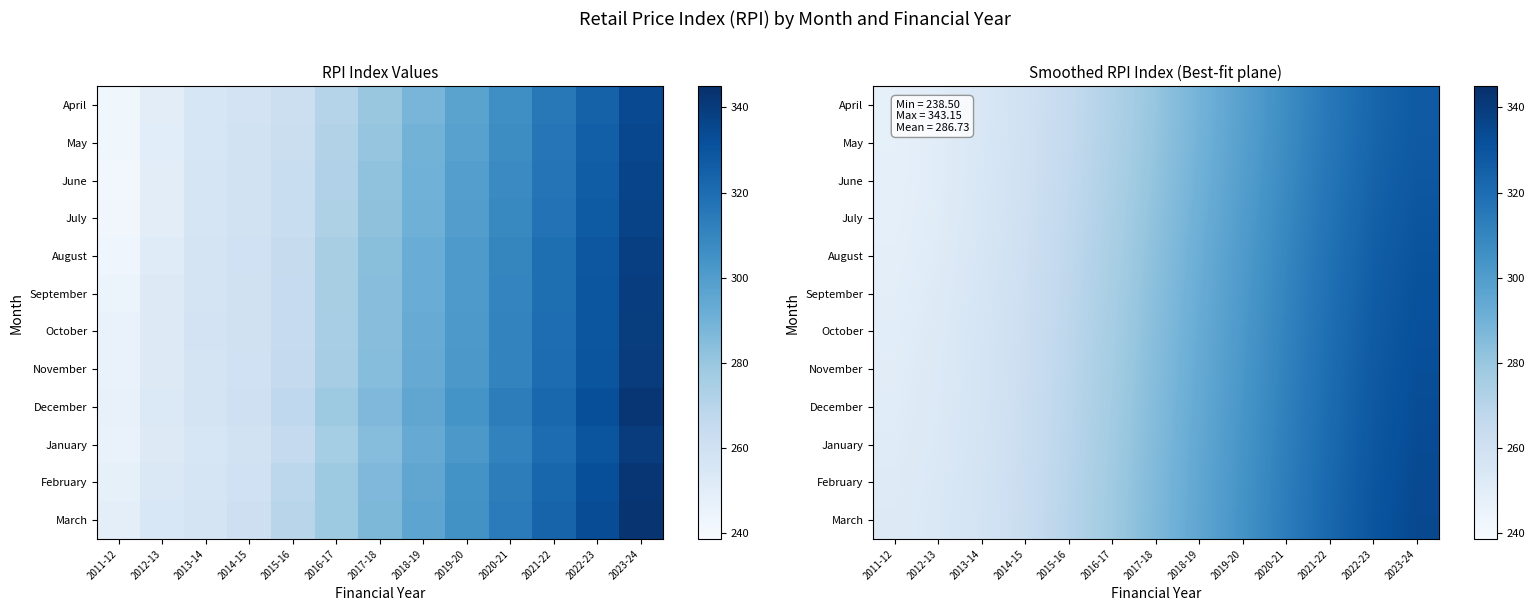

At which category is the sum across all series the highest?

2023-24